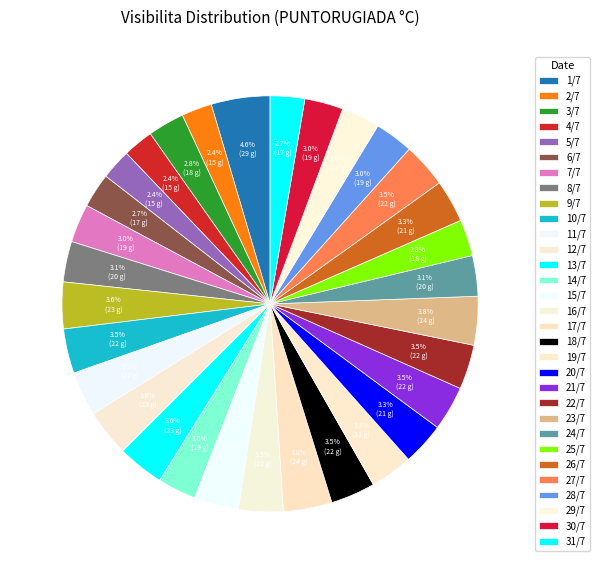

What percentage is the 31/7 slice, to the nearest percent?

3%